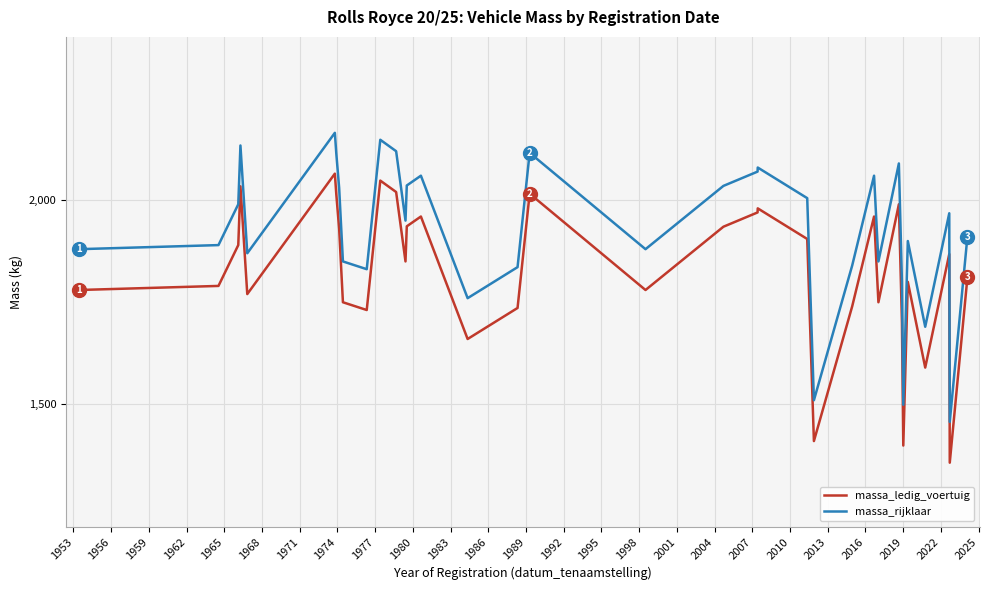

What is the highest value of the massa_rijklaar series?

2165